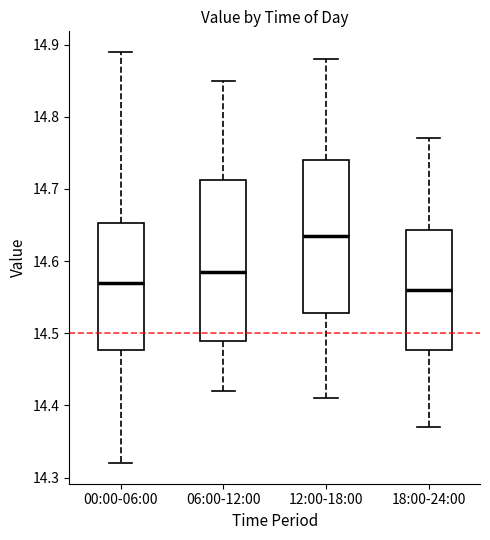

Reading left to right, read every box against the y-axis: the position of its median line, the range the box covers, and the ends of its whiskers. The values are not printed on the chart, so give them approximately, as read against the axis.

00:00-06:00: median 14.57, box 14.48 to 14.65, whiskers 14.32 to 14.89
06:00-12:00: median 14.59, box 14.49 to 14.71, whiskers 14.42 to 14.85
12:00-18:00: median 14.64, box 14.53 to 14.74, whiskers 14.41 to 14.88
18:00-24:00: median 14.56, box 14.48 to 14.64, whiskers 14.37 to 14.77